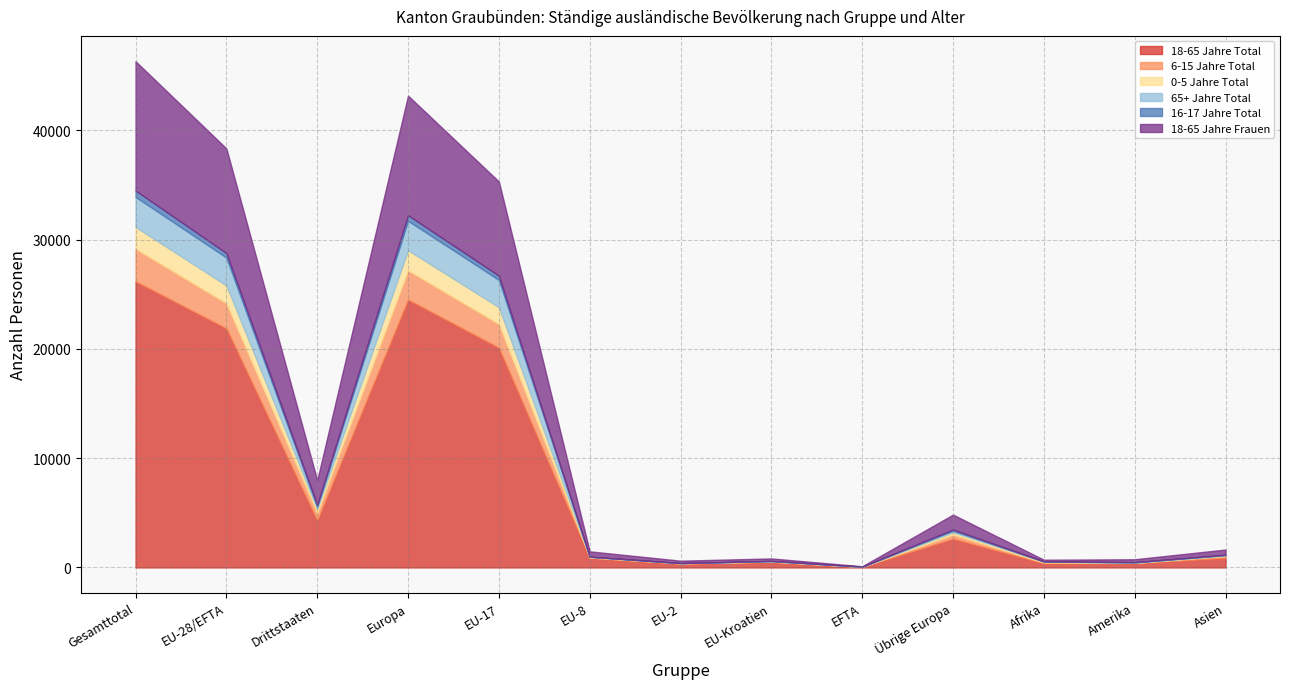

True or false: 16-17 Jahre Total and 0-5 Jahre Total intersect in this chart.

True